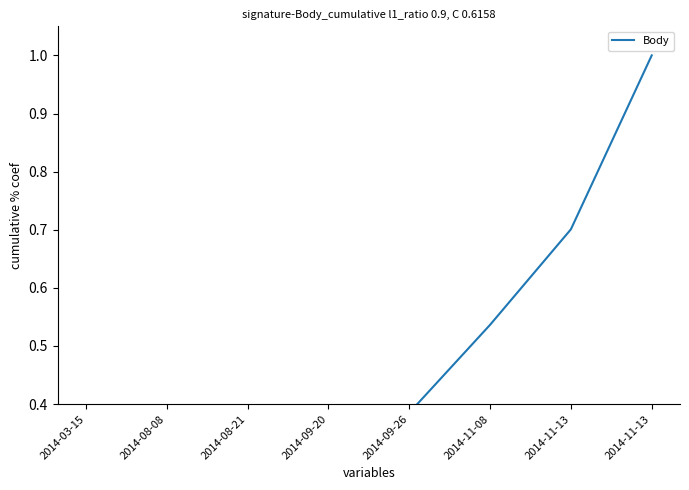

What is the label of the 4th point from the right?

2014-09-26